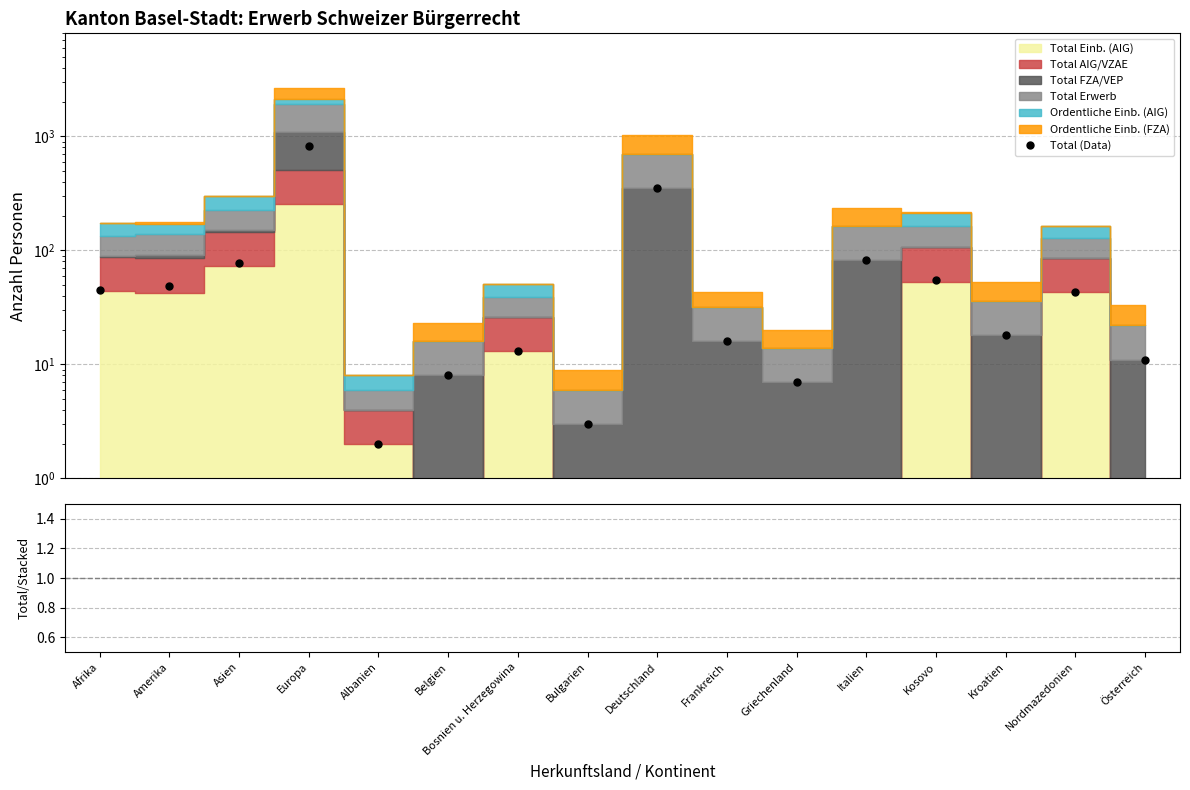

What is the spread (max minus min) of values at Griechenland?

6.7